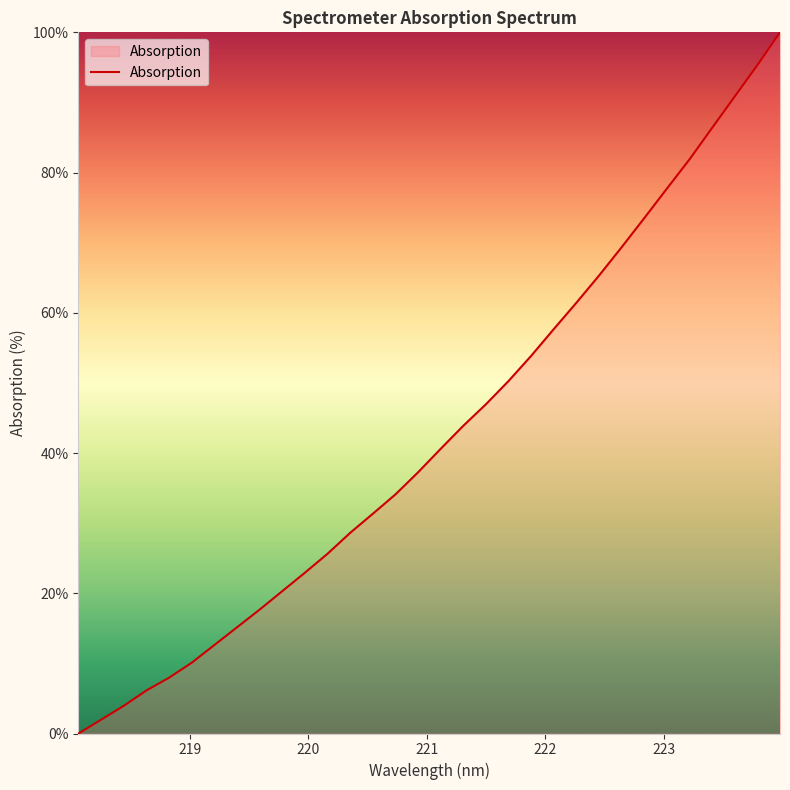

Reading left to right, list all the values displayed in this chart.

0.0	2.0	3.9	6.1	8.0	10.1	12.6	15.2	17.7	20.3	22.9	25.6	28.6	31.4	34.1	37.3	40.6	43.9	47.0	50.3	53.9	57.7	61.5	65.3	69.4	73.5	77.7	81.9	86.4	90.9	95.3	100.0